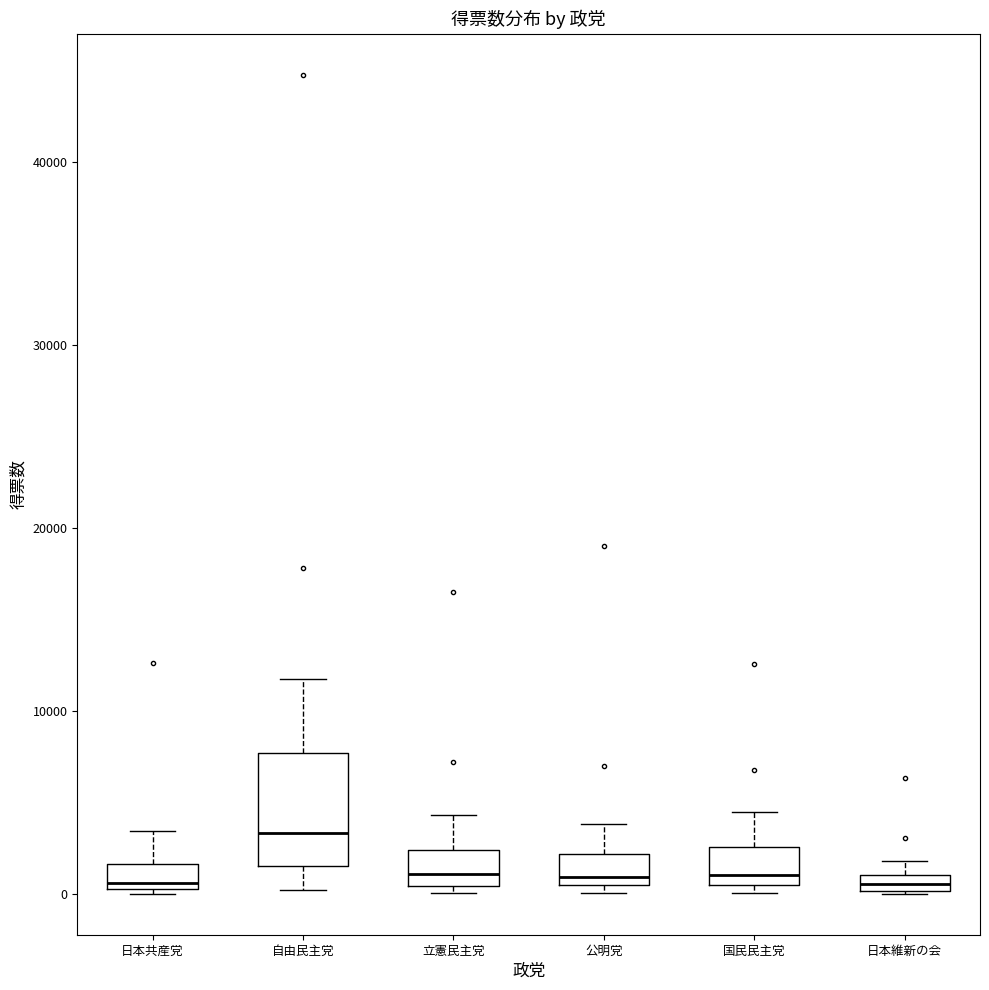

Which box is the tallest, from its lower edge to its upper edge?

自由民主党